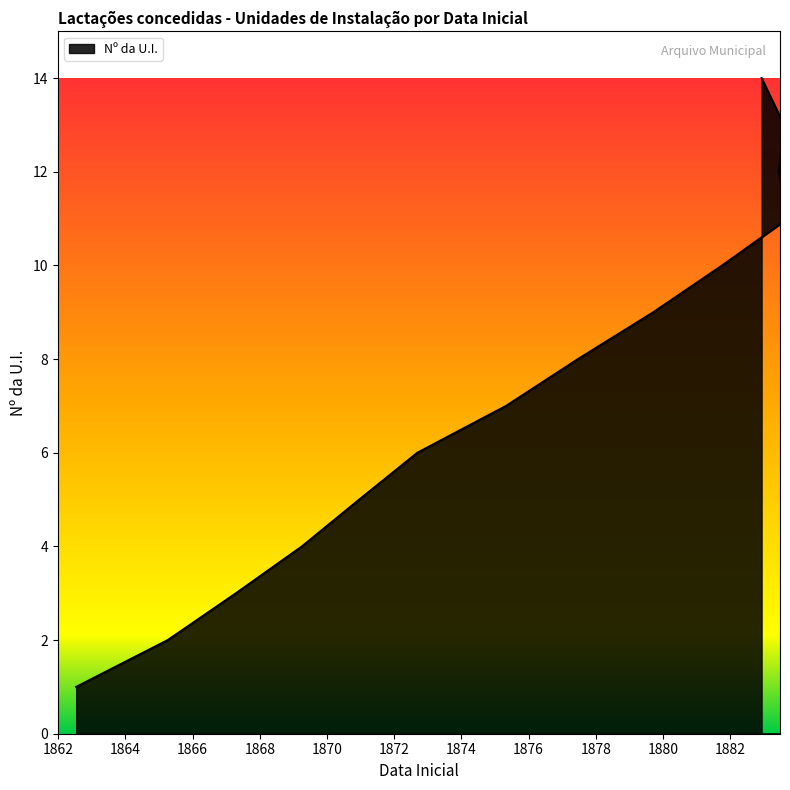

What is the difference between the maximum and minimum values?

13